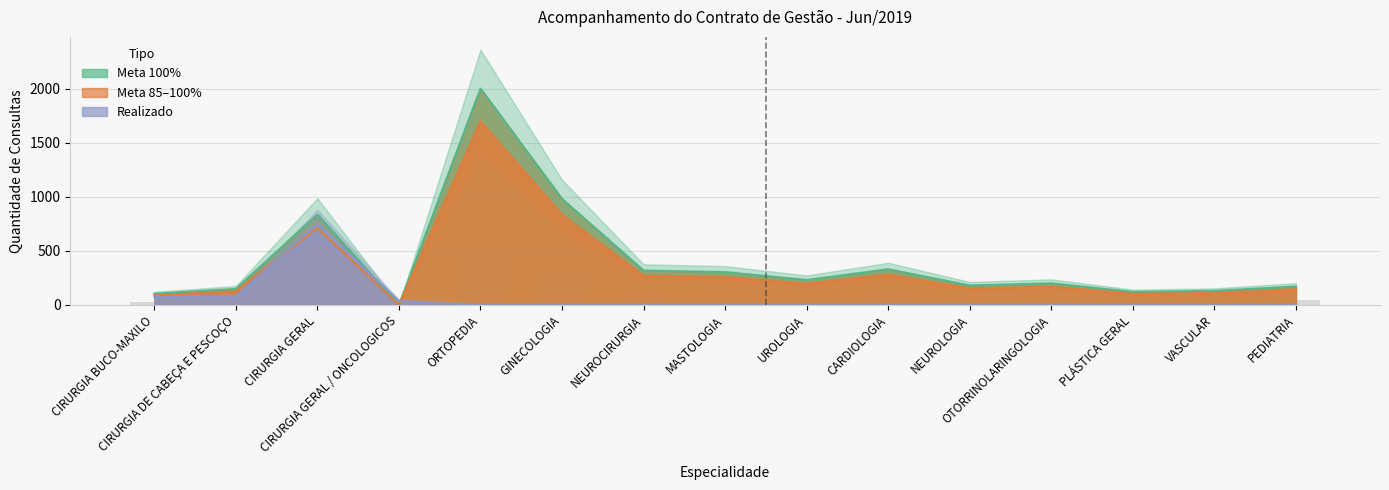

The Meta 100% series shows 174.6 at NEUROCIRURGIA. True or false?

False